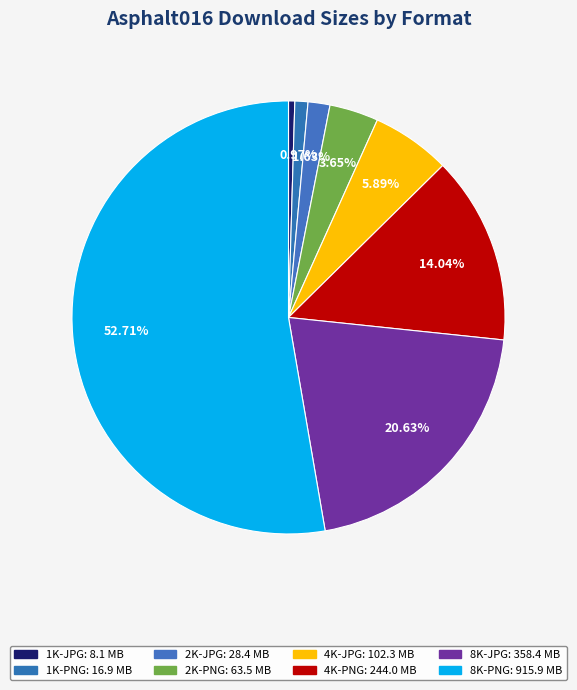

Count the number of slices in the pie.

8